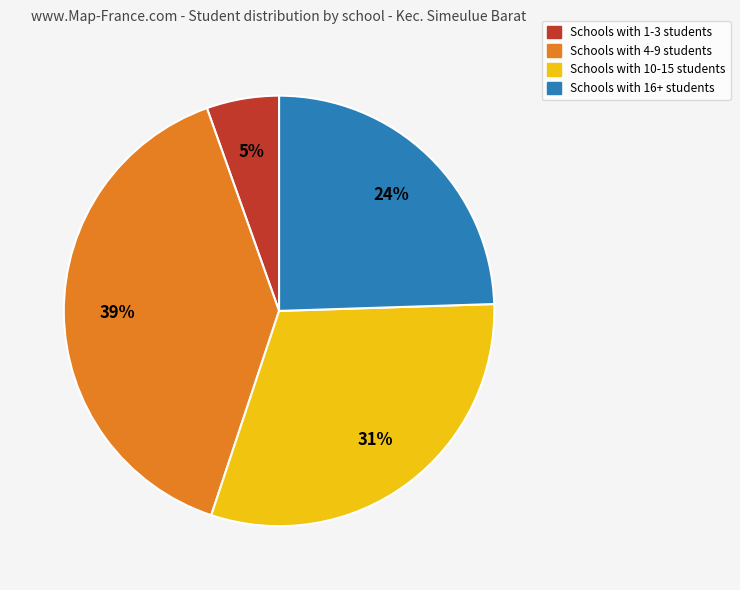

To the nearest percent, what is the difference between the largest and smallest slice percentages?

34%